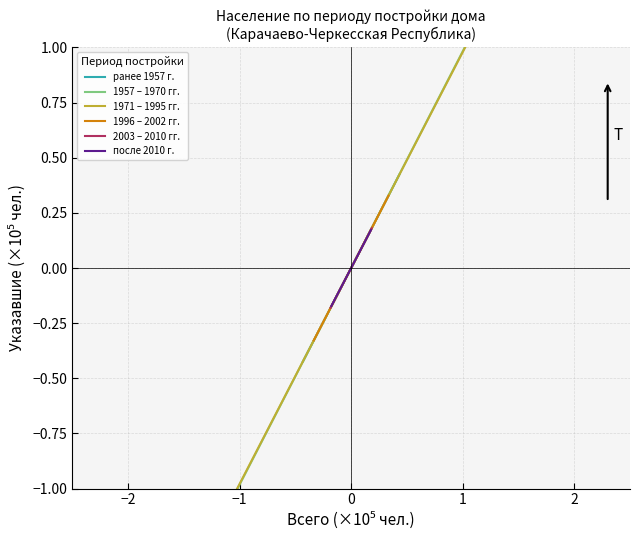

How many values in the 1971 – 1995 гг. series exceed 2?

1